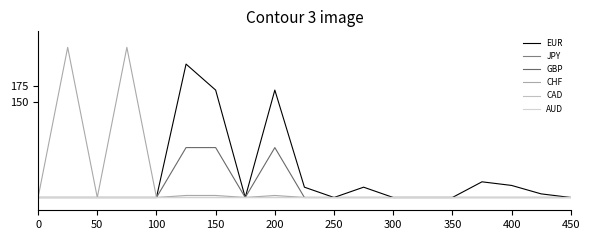

Which series has the widest spread of values?

CHF